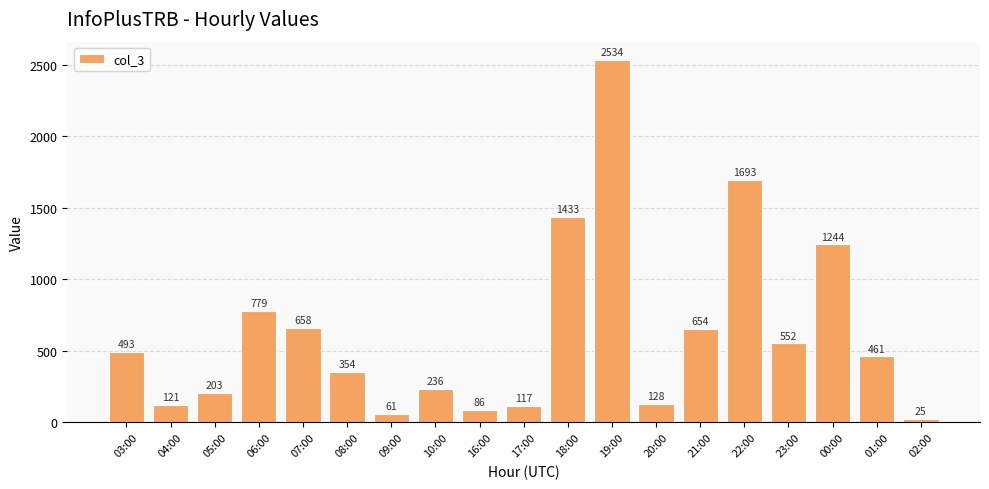

Reading left to right, transcribe all the data shown in this chart.

493	121	203	779	658	354	61	236	86	117	1433	2534	128	654	1693	552	1244	461	25